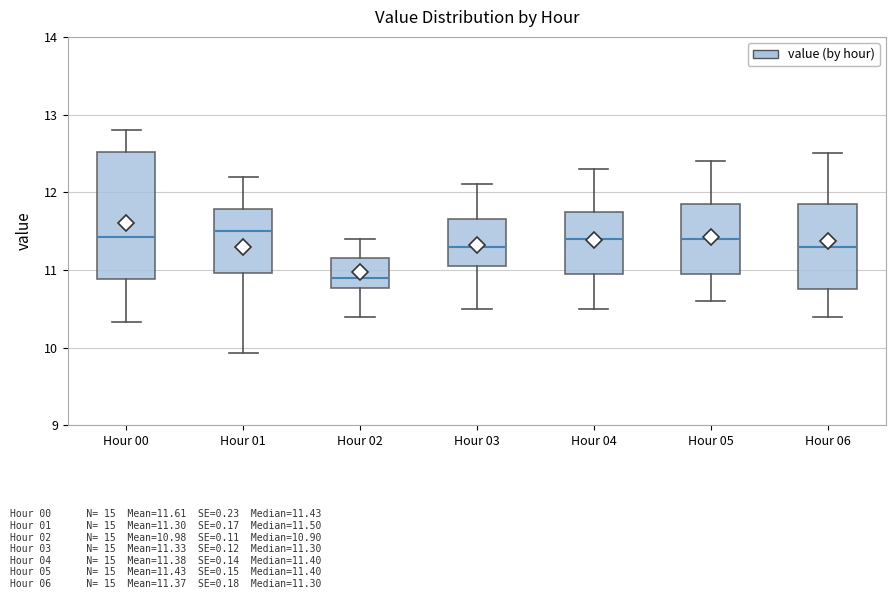

Reading left to right, read every box against the y-axis: the position of its median line, the range the box covers, and the ends of its whiskers. The values are not printed on the chart, so give them approximately, as read against the axis.

Hour 00: median 11.4, box 10.9 to 12.5, whiskers 10.3 to 12.8
Hour 01: median 11.5, box 11.0 to 11.8, whiskers 9.9 to 12.2
Hour 02: median 10.9, box 10.8 to 11.2, whiskers 10.4 to 11.4
Hour 03: median 11.3, box 11.1 to 11.7, whiskers 10.5 to 12.1
Hour 04: median 11.4, box 11.0 to 11.8, whiskers 10.5 to 12.3
Hour 05: median 11.4, box 11.0 to 11.9, whiskers 10.6 to 12.4
Hour 06: median 11.3, box 10.8 to 11.9, whiskers 10.4 to 12.5